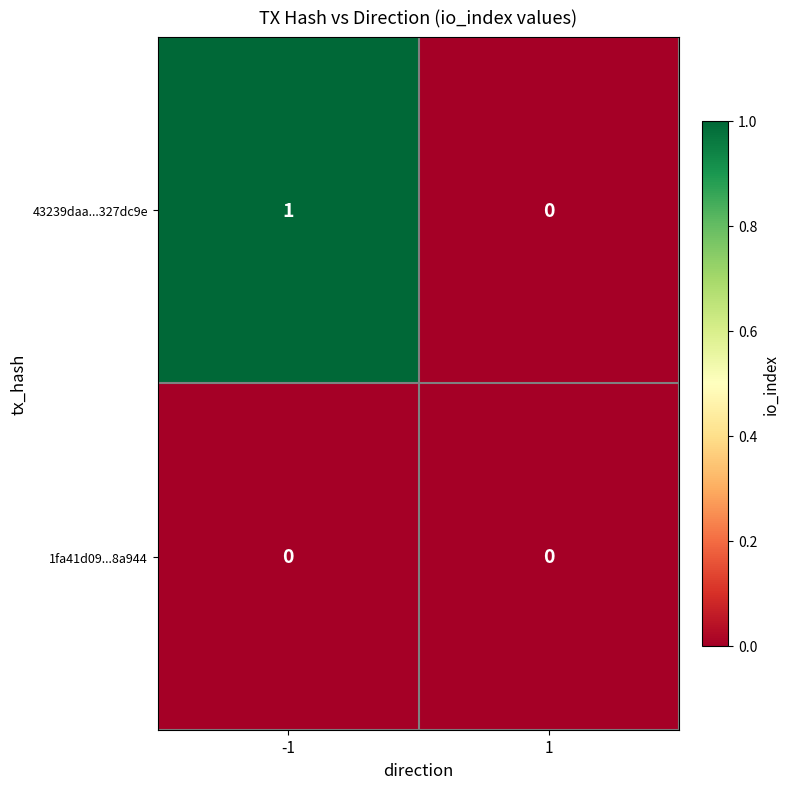

At which category is the sum across all series the highest?

-1